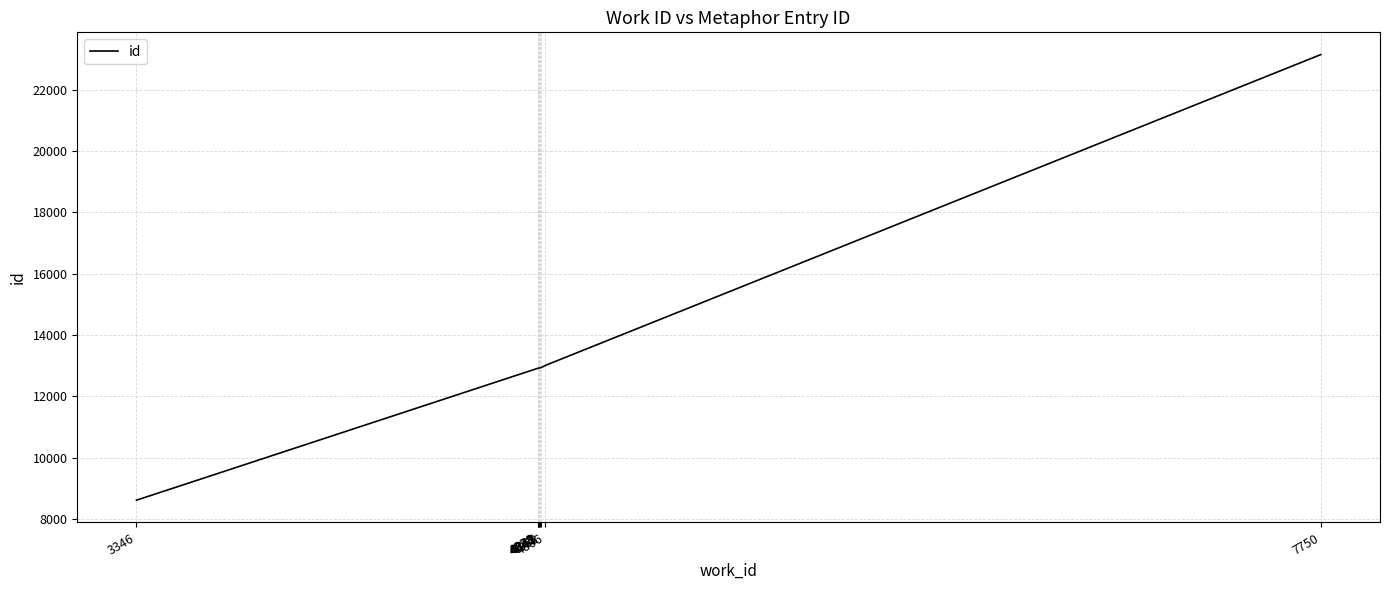

What is the minimum value shown in the chart?

8619